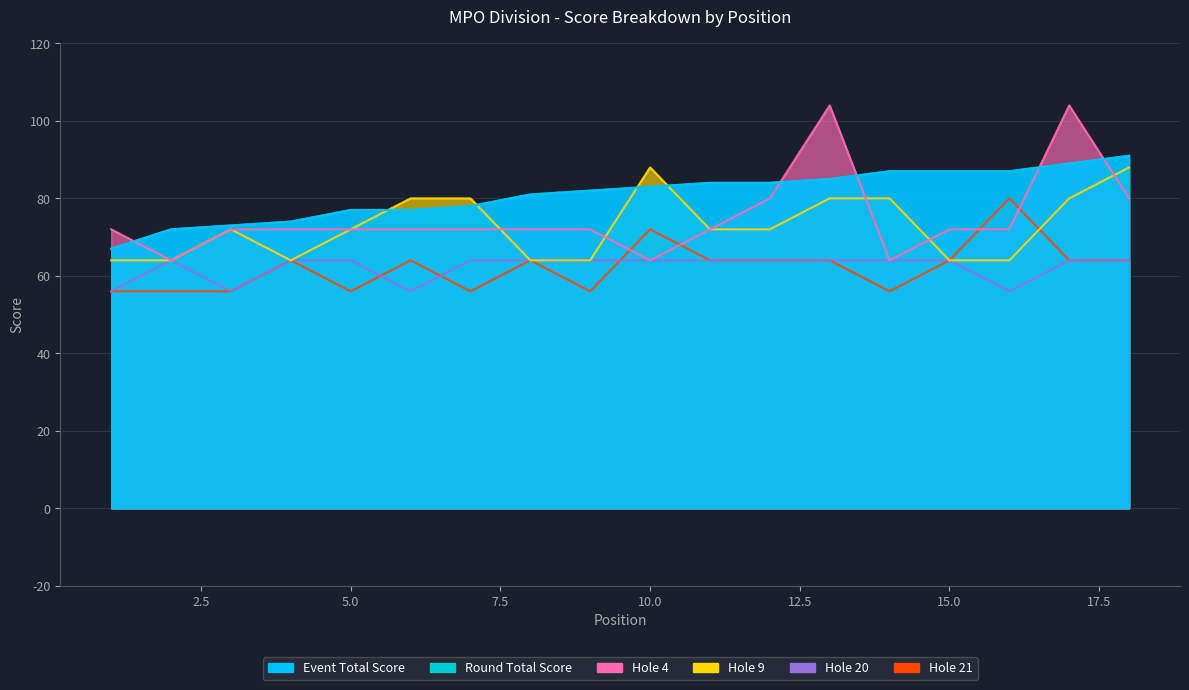

Which series has the largest total across all categories?

event_total_score